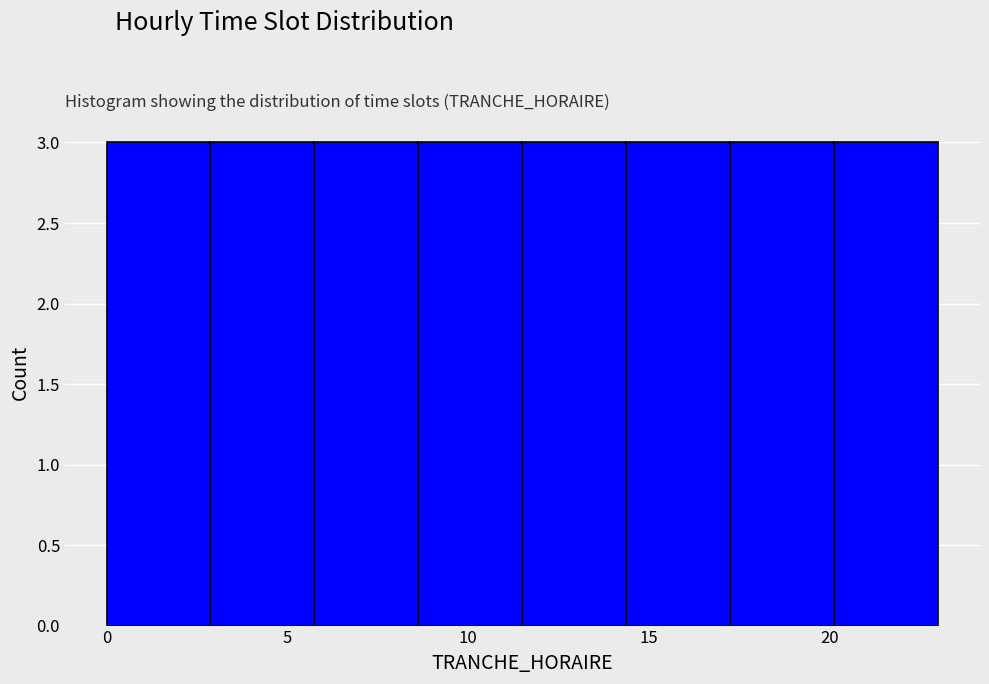

Reading left to right, transcribe this chart: for each bar, give the range it covers on the x-axis and its height. Neither the bar edges nor the heights are printed on the chart, so give them approximately, as read against the axes.

0.0 to 3.0: 3
3.0 to 6.0: 3
6.0 to 8.5: 3
8.5 to 11.5: 3
11.5 to 14.5: 3
14.5 to 17.5: 3
17.5 to 20.0: 3
20.0 to 23.0: 3